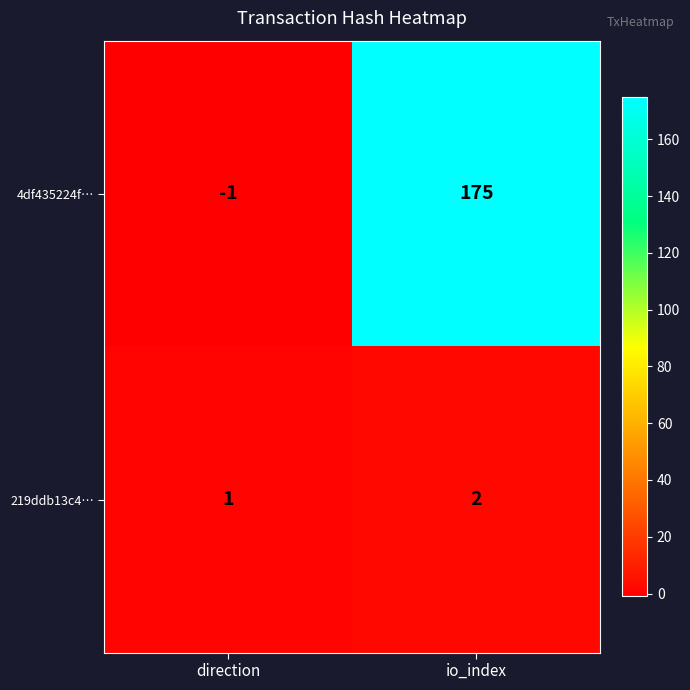

What is the spread (max minus min) of values at io_index?

173